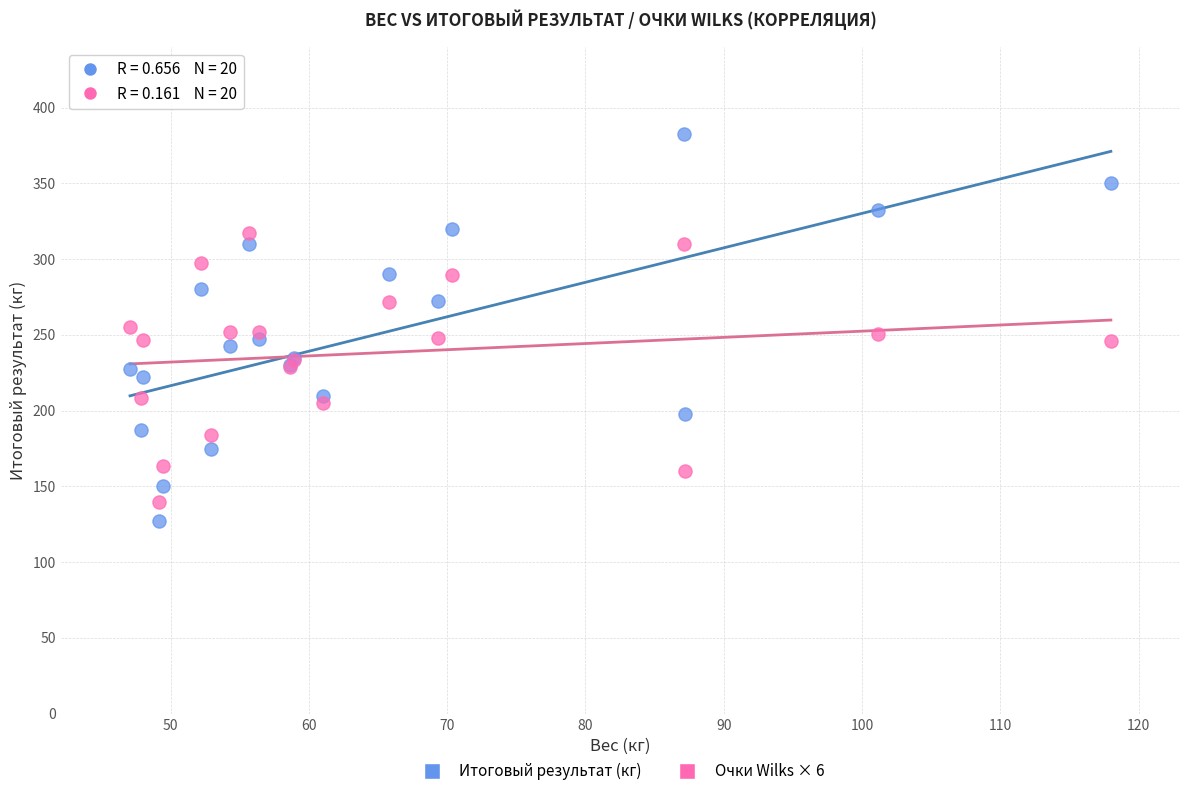

Which series has the widest spread of Y values?

Итоговый результат (кг)